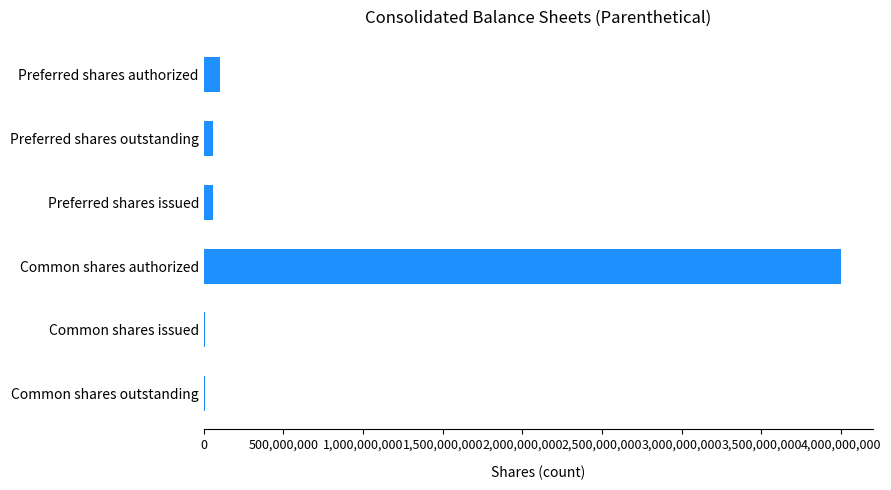

Between Preferred shares authorized and Common shares outstanding, which is larger?

Preferred shares authorized